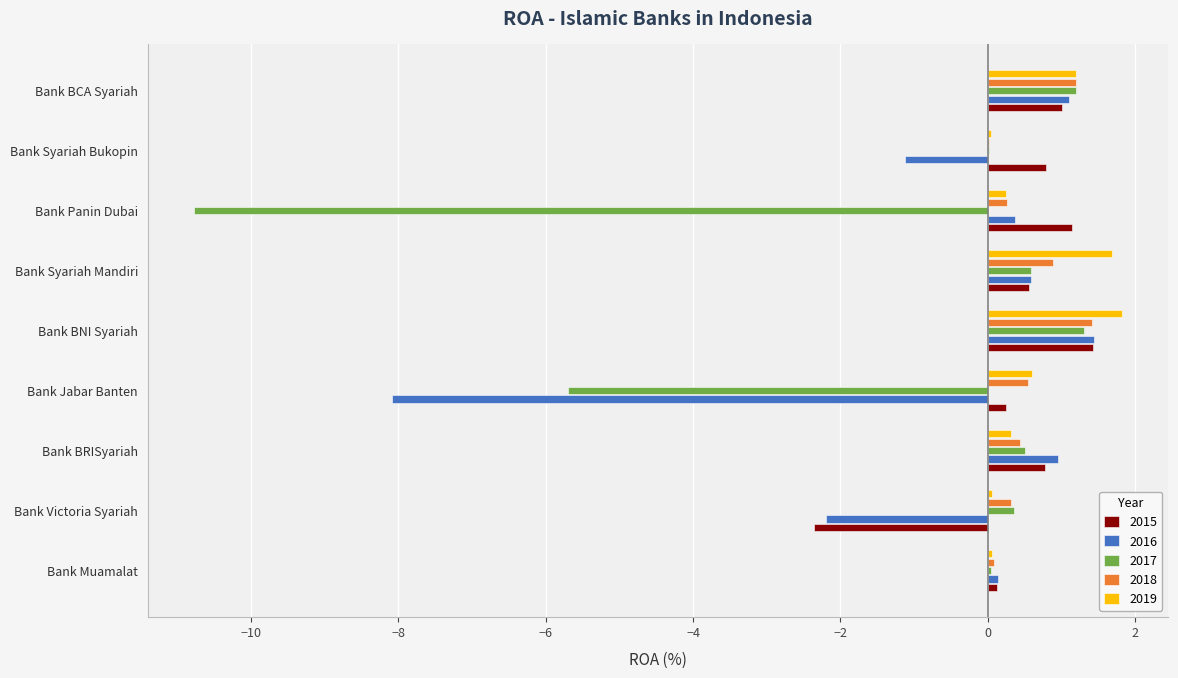

The value of 2016 at Bank BCA Syariah is 2.0. True or false?

False